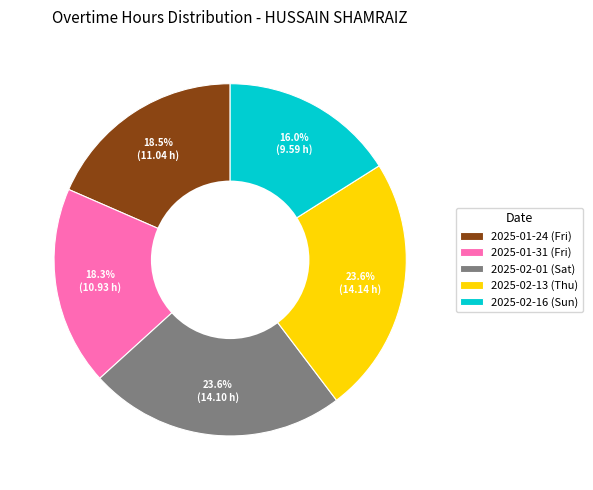

What percentage is the 2025-02-16 (Sun) slice, to the nearest percent?

16%